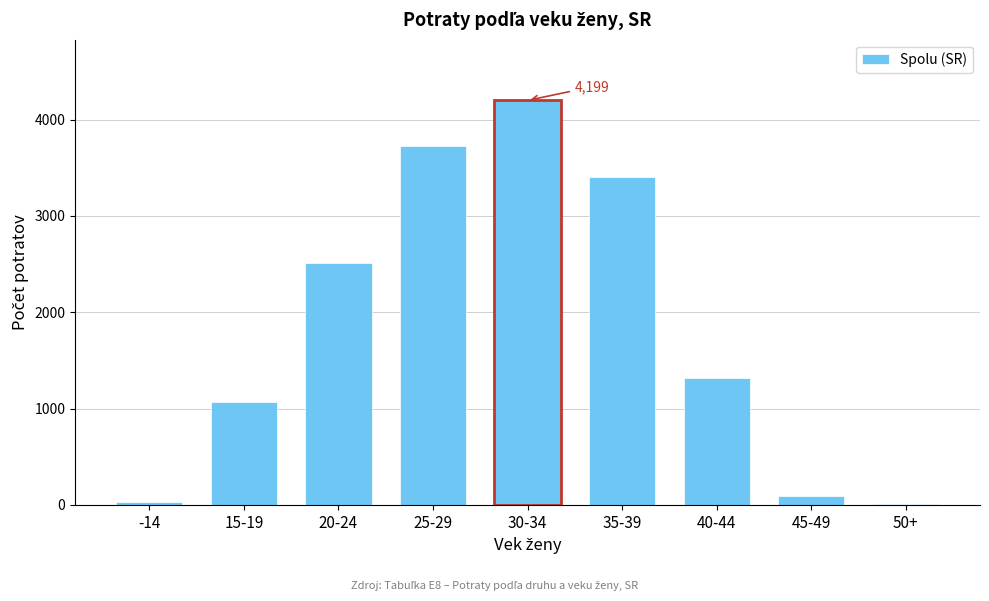

Reading left to right, list all the values displayed in this chart.

-14=27	15-19=1072	20-24=2506	25-29=3728	30-34=4199	35-39=3403	40-44=1312	45-49=95	50+=5